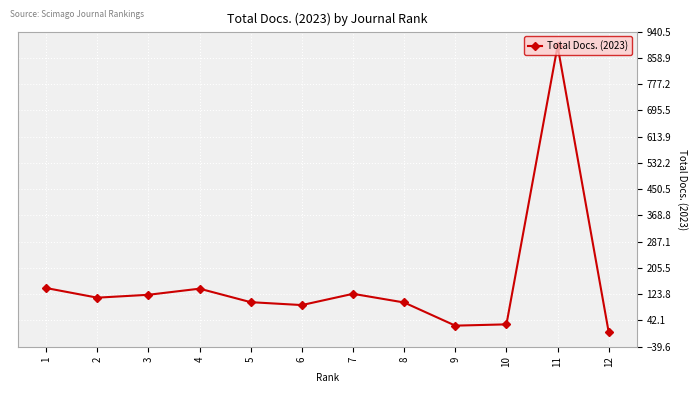

What is the difference between the maximum and minimum values?

891